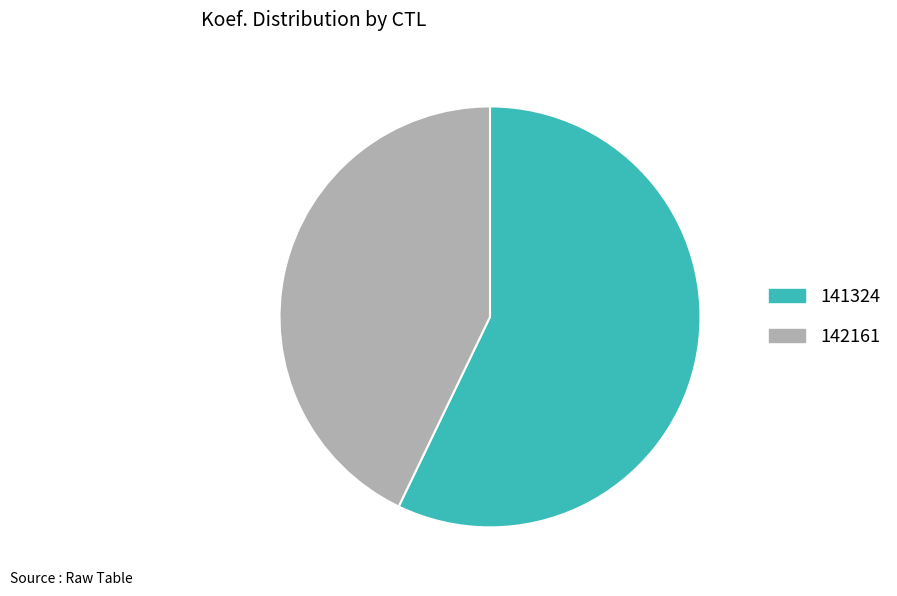

How many slices are in this pie chart?

2